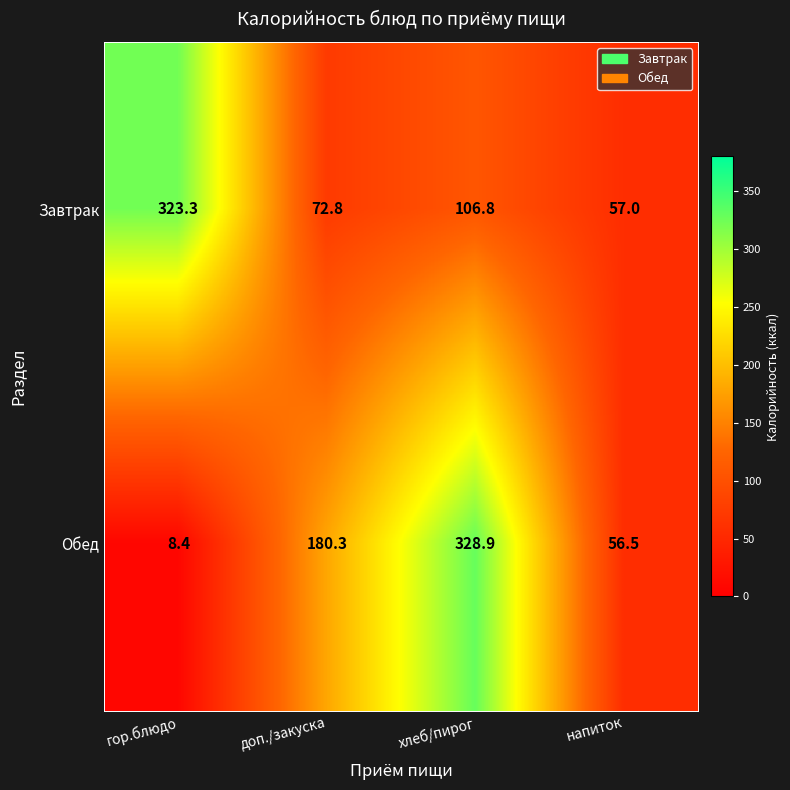

Reading left to right, transcribe all the data shown in this chart.

Завтрак: 323.3	72.8	106.8	57.0
Обед: 8.4	180.3	328.9	56.5